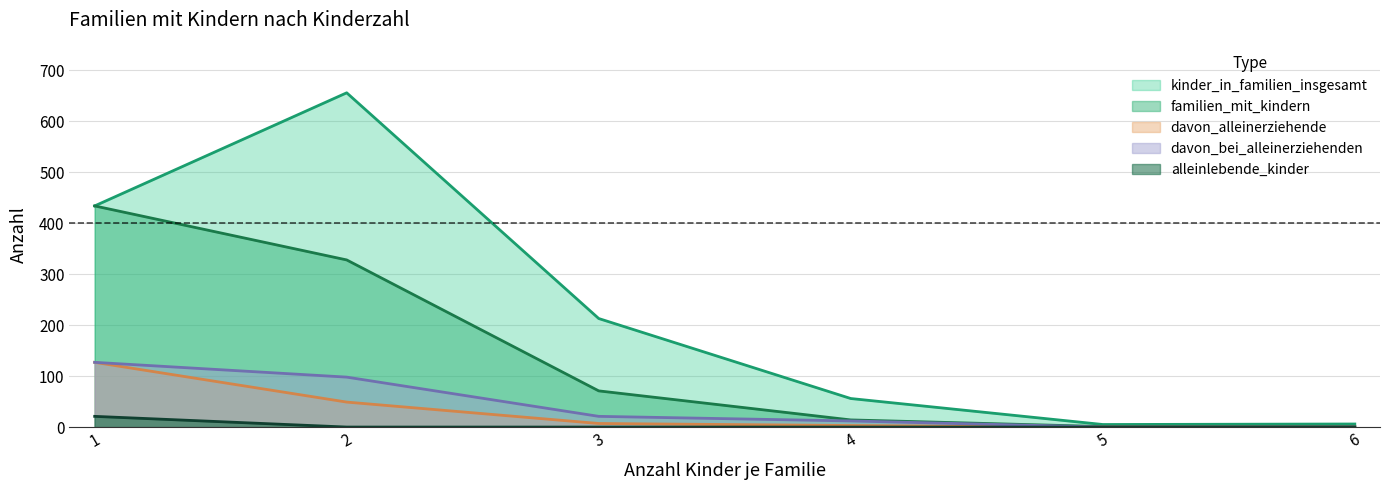

The familien_mit_kindern series shows 1 at 5. True or false?

True